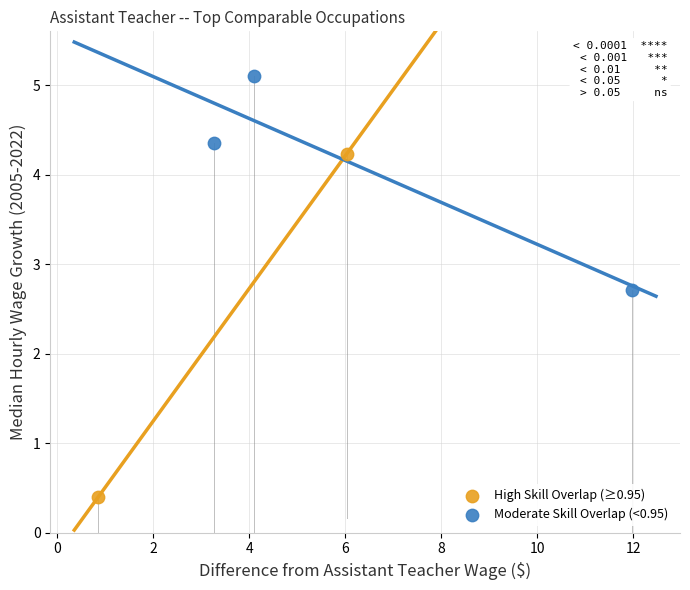

Which series reaches the minimum Y coordinate?

High Skill Overlap (≥0.95)